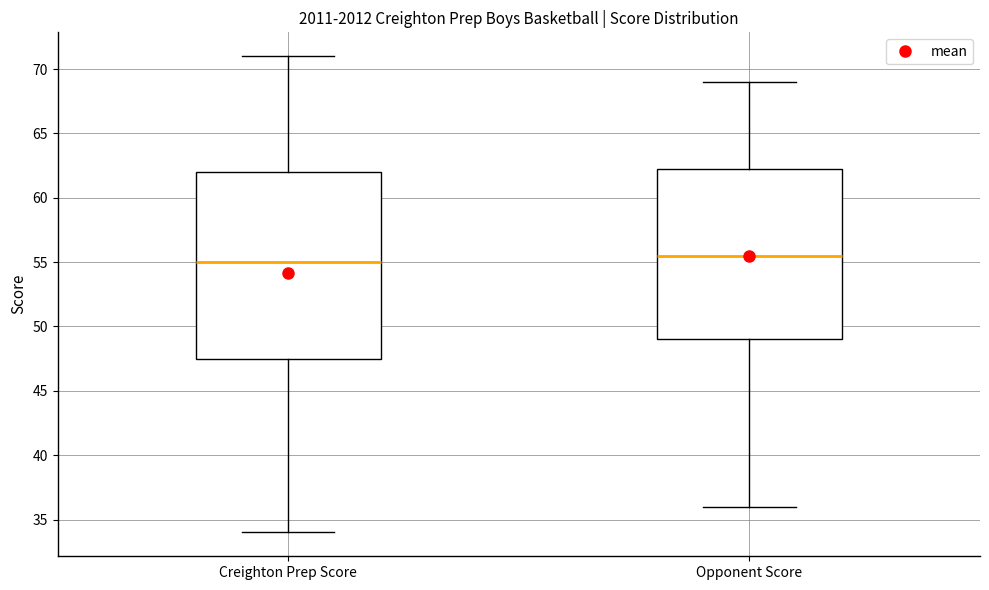

Reading left to right, read every box against the y-axis: the position of its median line, the range the box covers, and the ends of its whiskers. The values are not printed on the chart, so give them approximately, as read against the axis.

Creighton Prep Score: median 55.0, box 47.5 to 62.0, whiskers 34.0 to 71.0
Opponent Score: median 55.5, box 49.0 to 62.5, whiskers 36.0 to 69.0